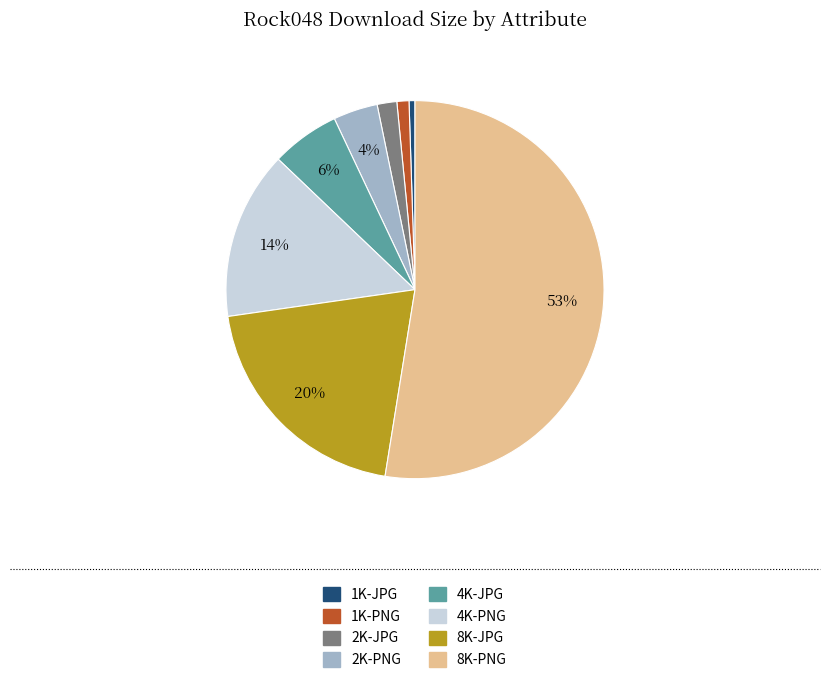

What percentage is the 8K-JPG slice, to the nearest percent?

20%